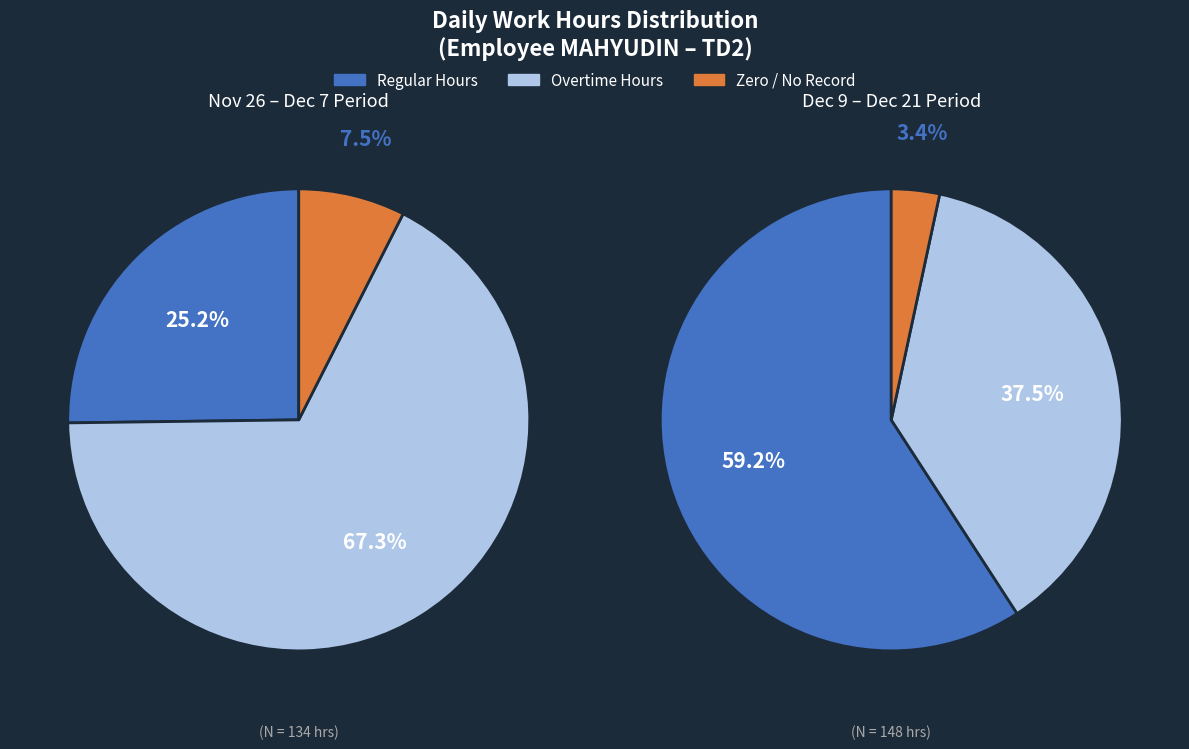

Is 0 the majority of the pie?

No